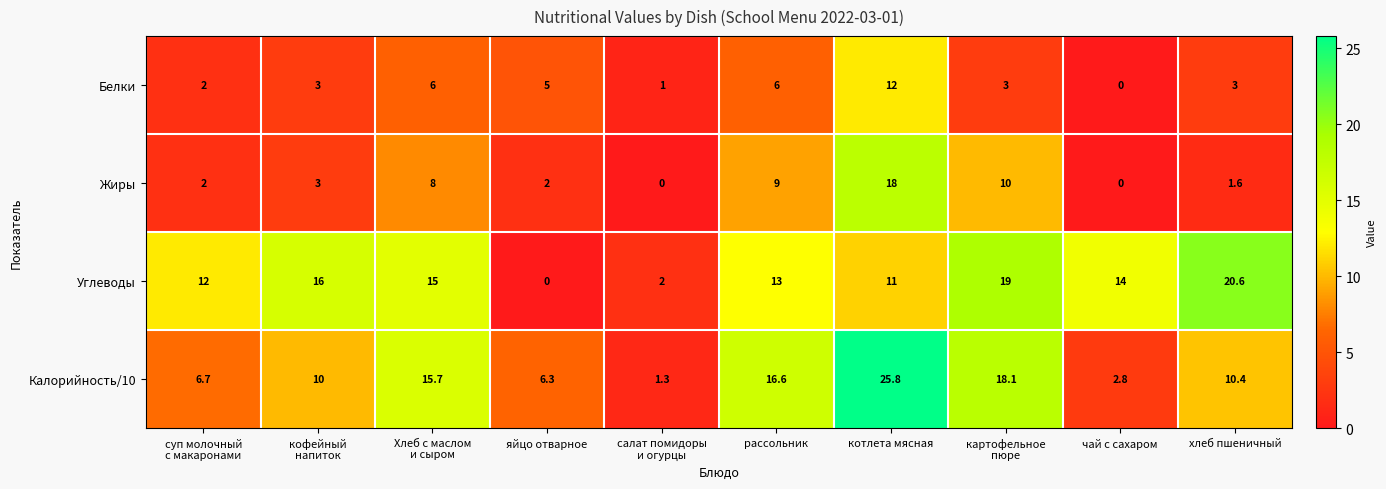

Where is Жиры nearest to the value 9?

рассольник